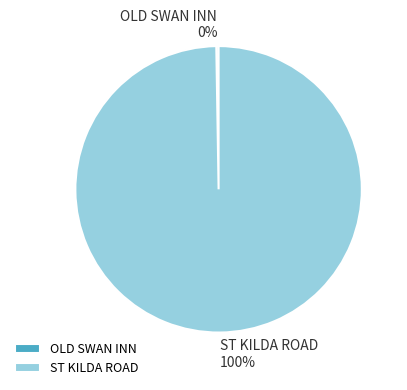

Is there a majority slice in this chart?

Yes